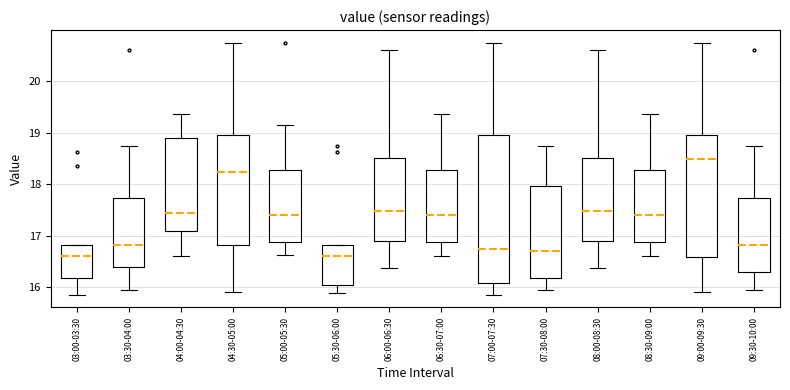

Where does the upper whisker of the box for 04:00-04:30 end on the y-axis? The values are not printed on the chart, so give them approximately, as read against the axis.

19.4